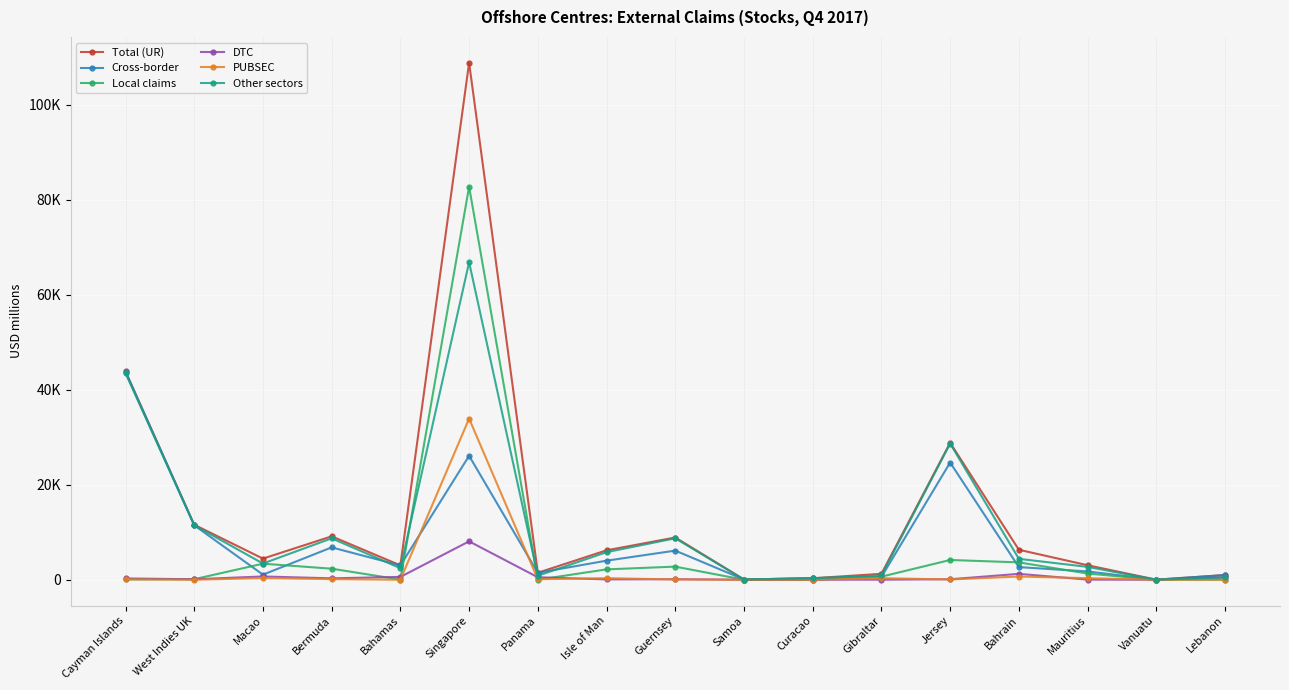

Which series has the largest total across all categories?

Total (UR)